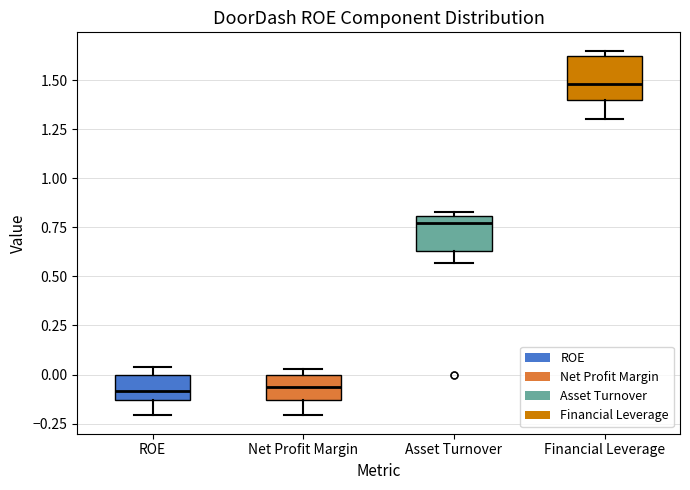

Reading left to right, transcribe this box plot: for each box, give where its median line is, the range the box spans, and where its two whiskers end, as read against the y-axis. The values are not printed on the chart, so give them approximately, as read against the axis.

ROE: median -0.10, box -0.15 to 0.00, whiskers -0.20 to 0.05
Net Profit Margin: median -0.05, box -0.15 to 0.00, whiskers -0.20 to 0.05
Asset Turnover: median 0.75, box 0.65 to 0.80, whiskers 0.55 to 0.85
Financial Leverage: median 1.50, box 1.40 to 1.60, whiskers 1.30 to 1.65